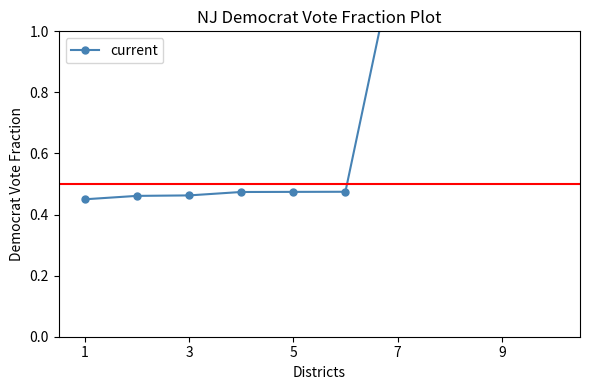

What is the greatest value displayed?

1.3